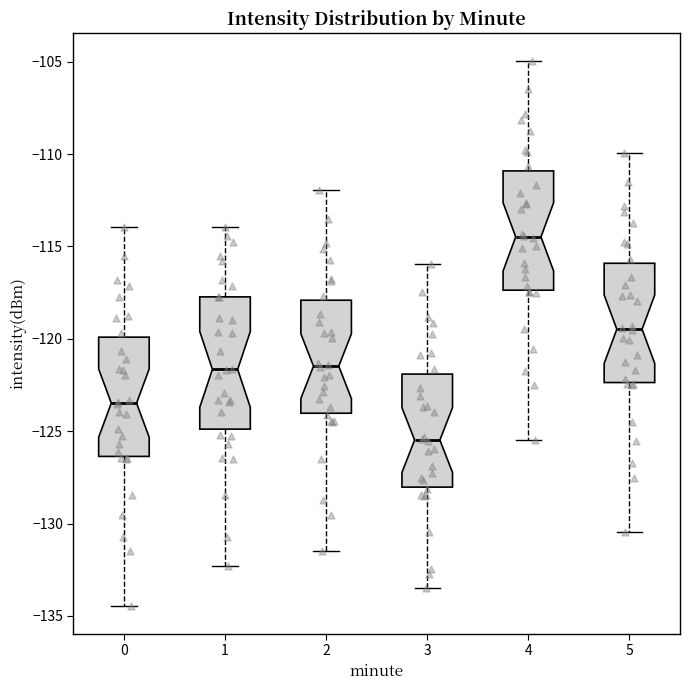

Comparing the boxes themselves (not the whiskers), which one is the tallest?

1